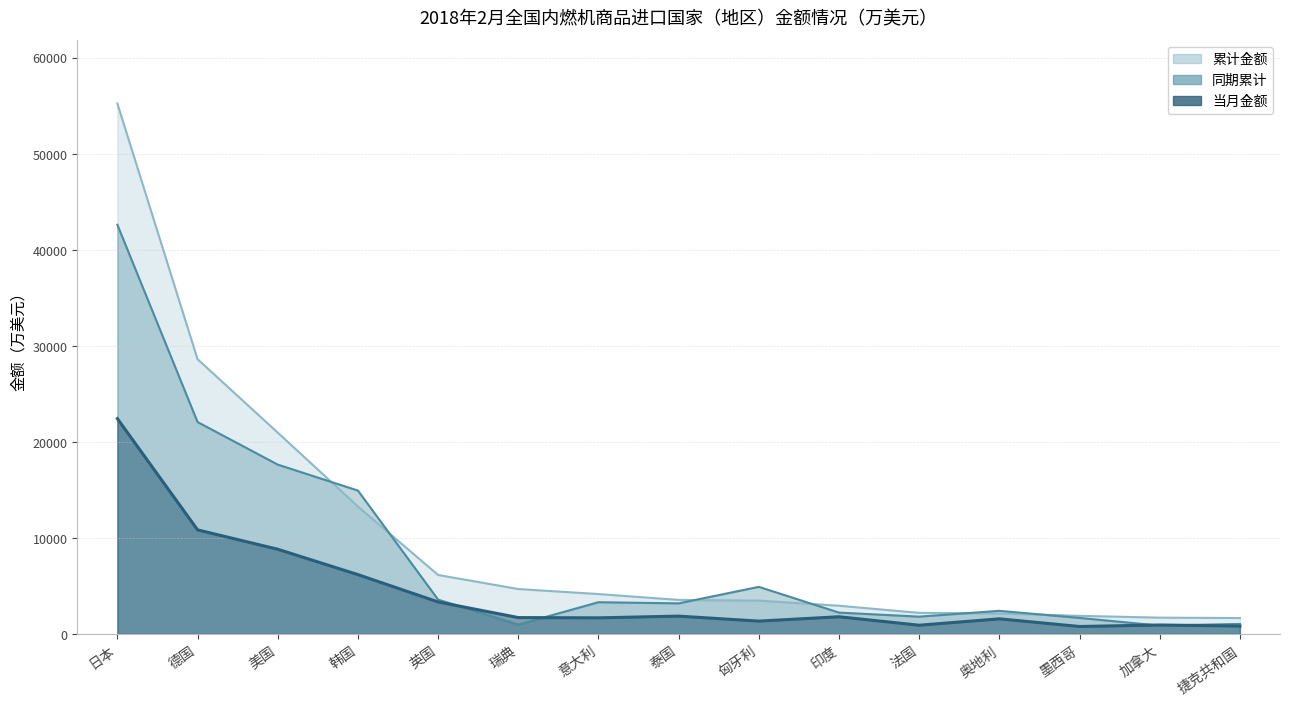

What is the label of the 9th point from the left?

匈牙利